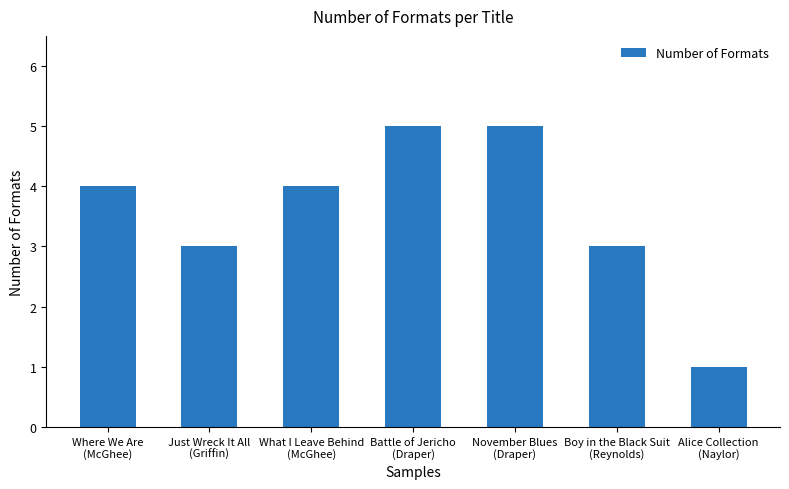

What is the maximum value shown in the chart?

5